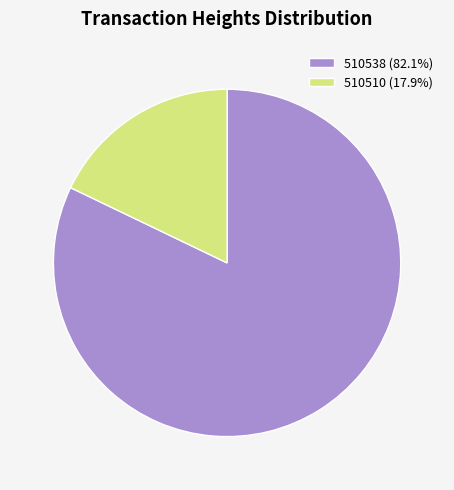

What is the smallest slice in the pie chart?

510510